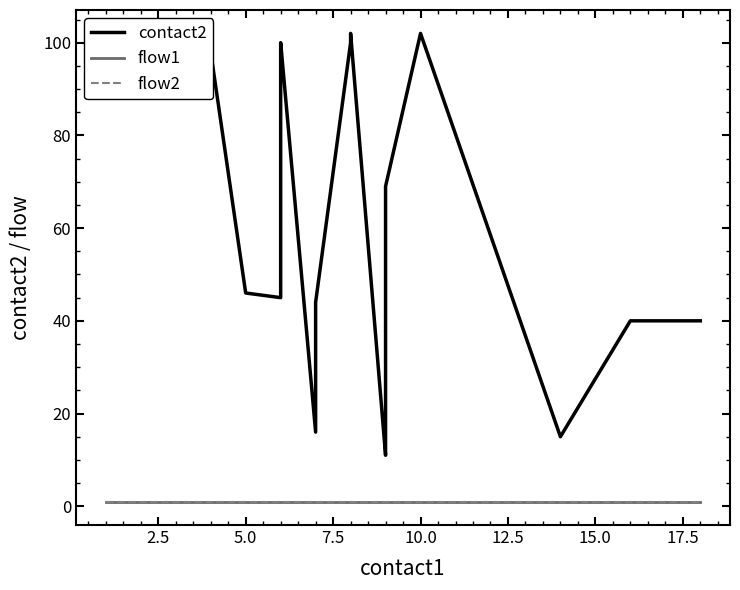

How many lines are shown in the chart?

3